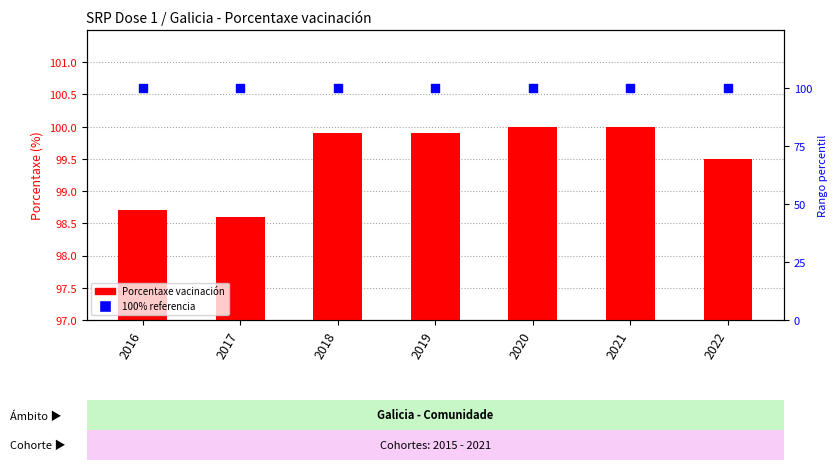

Is the value of Porcentaxe at 2017 greater than the value of Rango percentil at 2022?

No